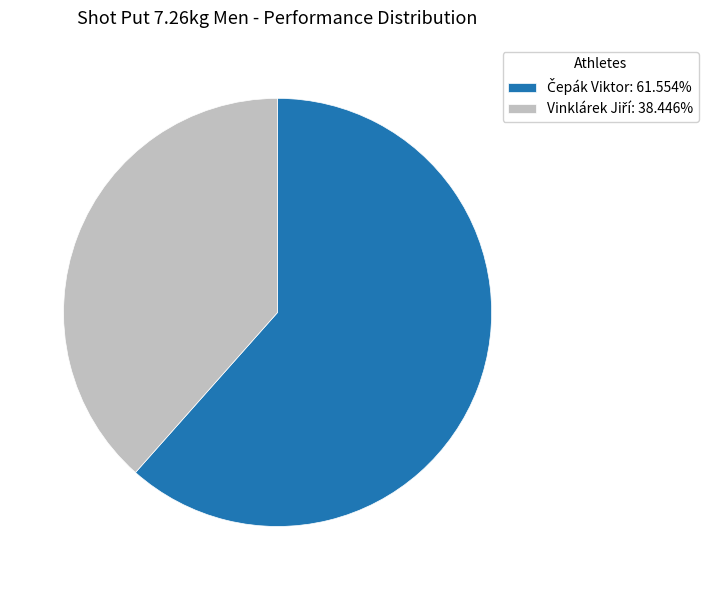

Is there a majority slice in this chart?

Yes